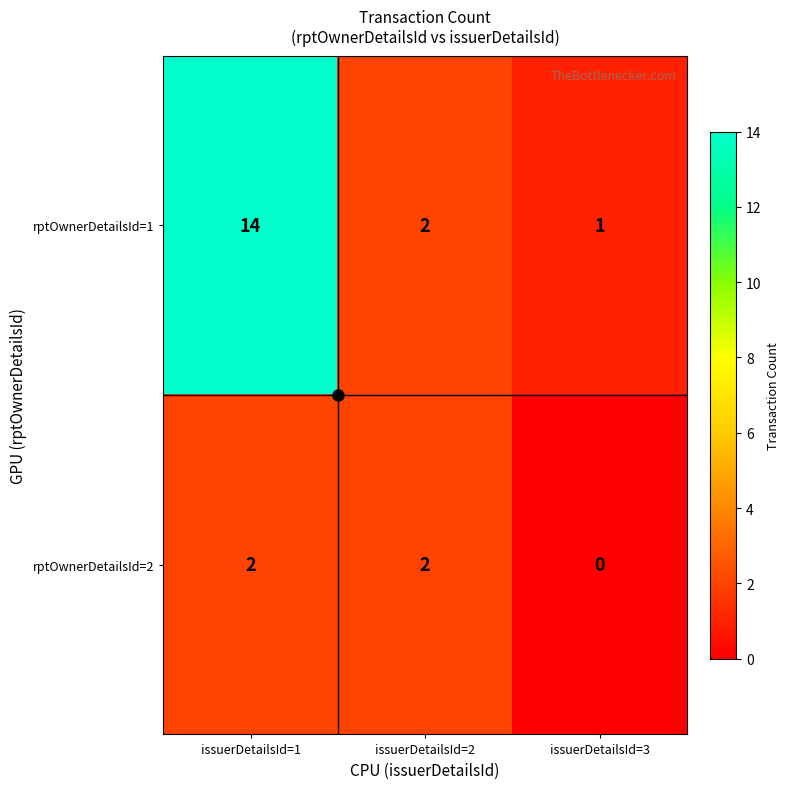

List the series in order of their overall mean, lowest first.

rptOwnerDetailsId=2, rptOwnerDetailsId=1